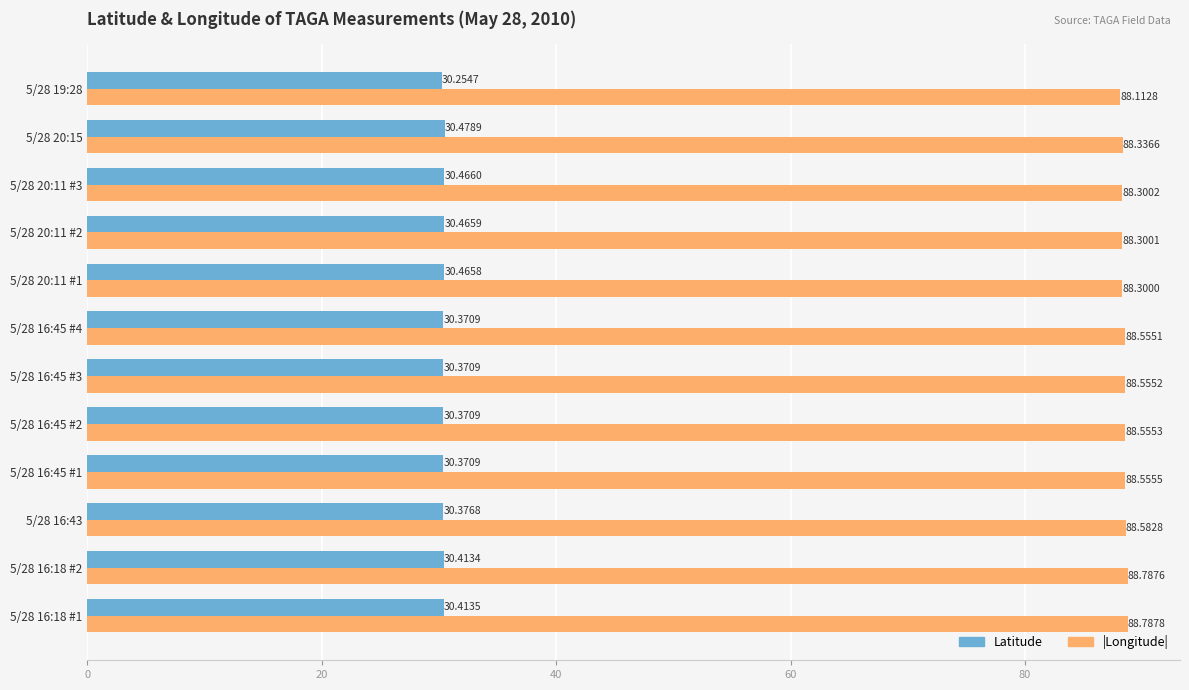

Count the Latitude values in the range 30 to 31.

12